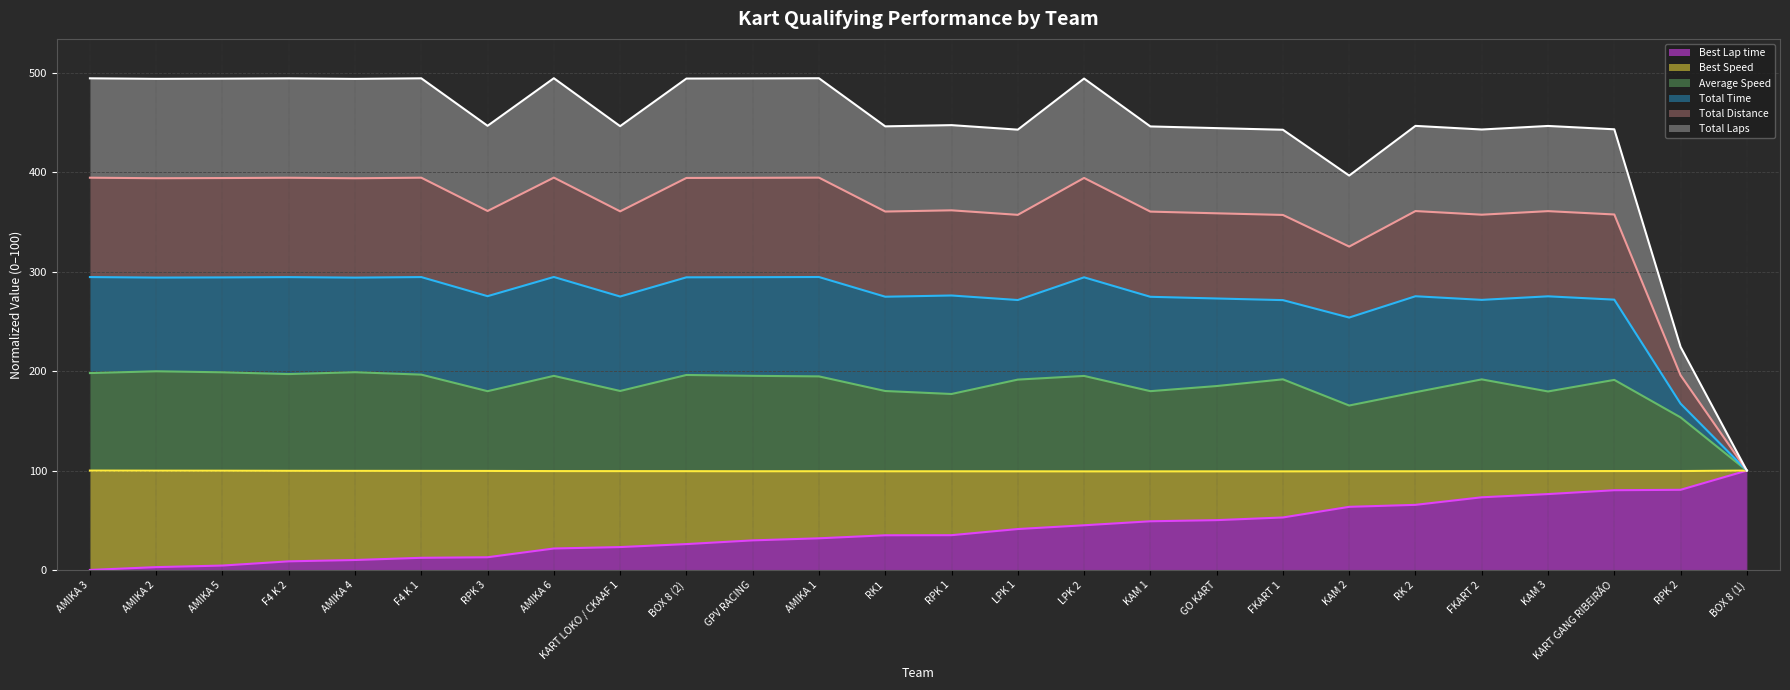

True or false: Best Lap time (line) has more than 2 interior local peaks.

False